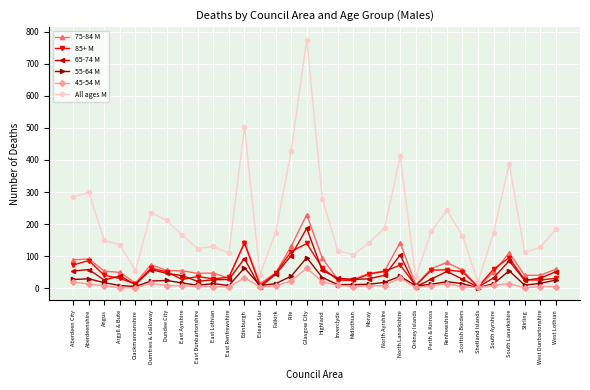

The value of 45-54 M at Edinburgh is 33. True or false?

True